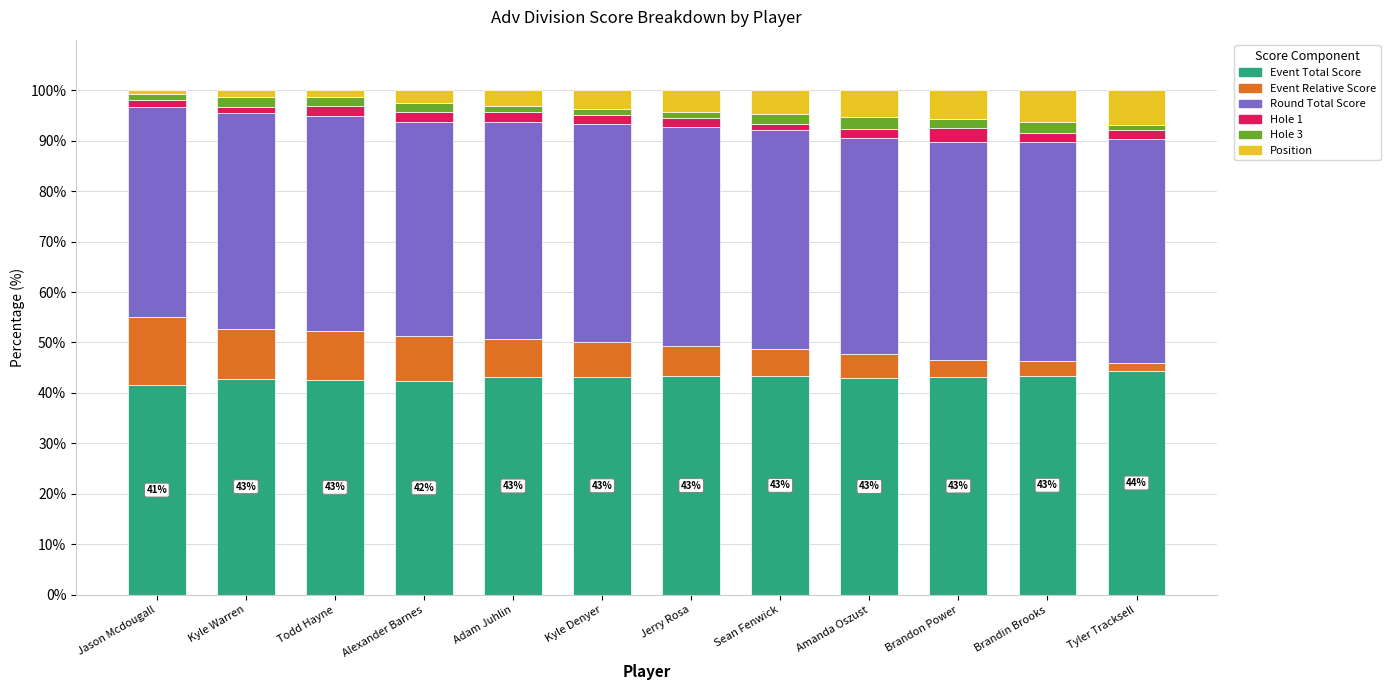

What is the average value of the Event Total Score series?

43.0